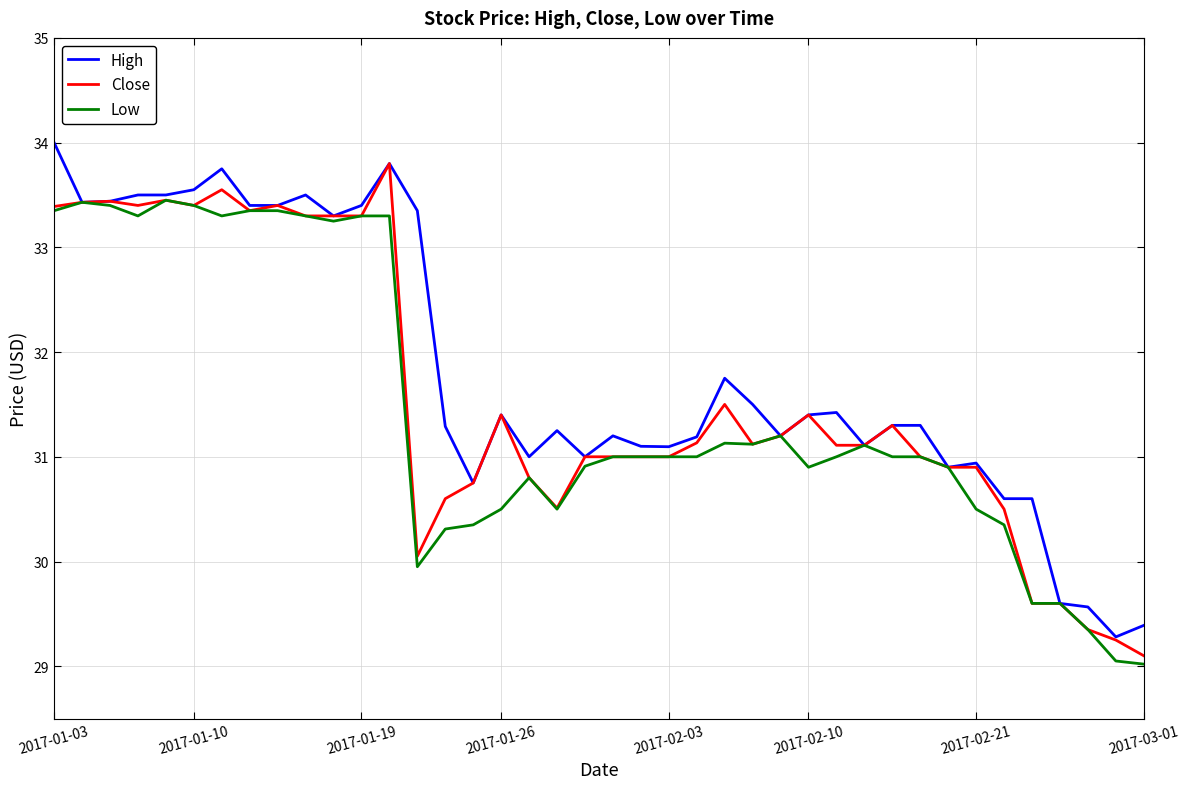

What is the maximum value for Close?

33.8